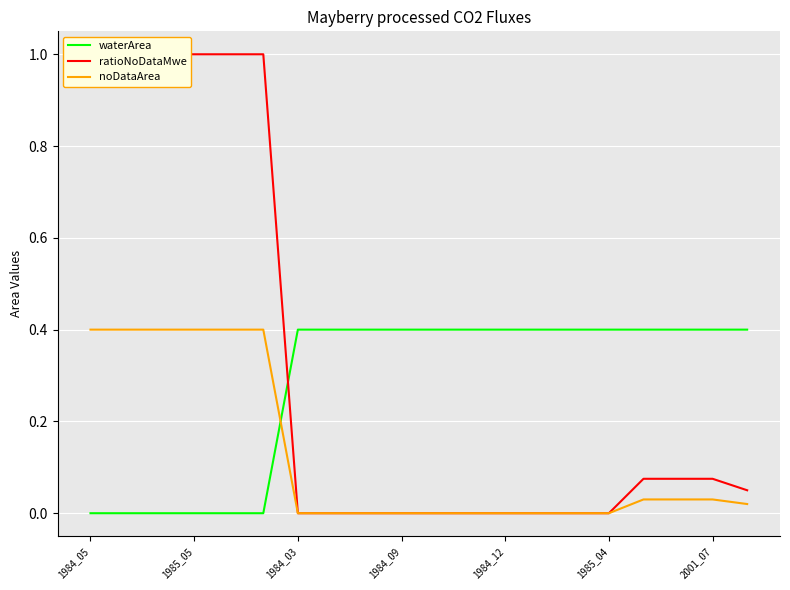

The value of noDataArea at 1984_12 is -0.2. True or false?

False